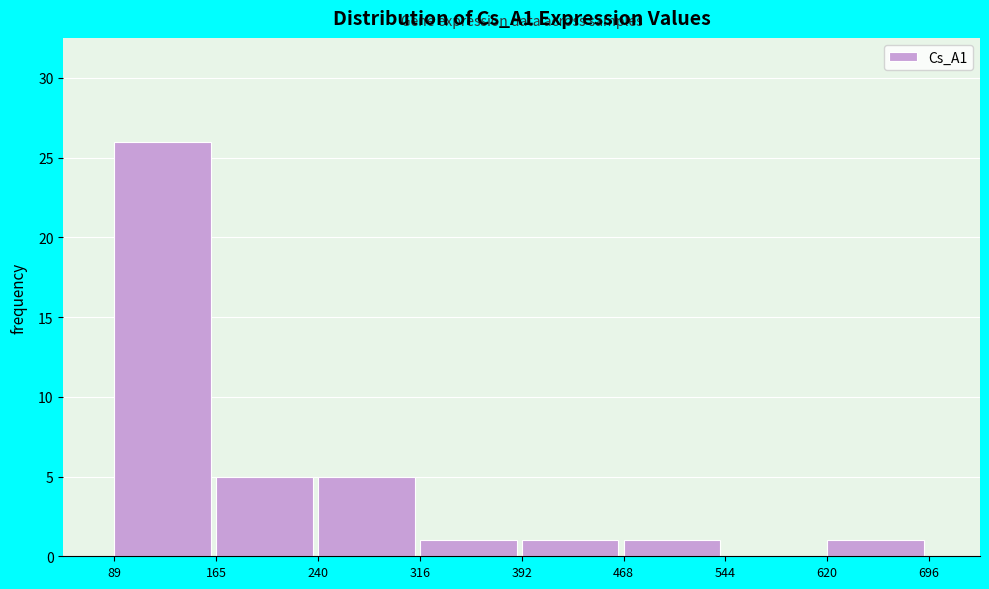

What is the height of the bar covering 392 to 468 on the x-axis? The values are not printed on the chart, so give them approximately, as read against the axis.

1